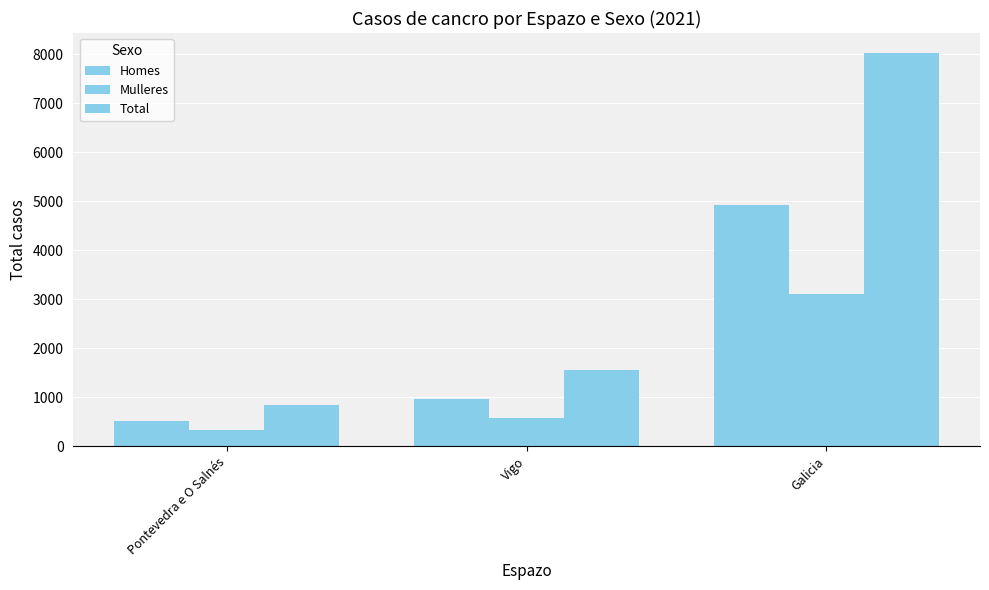

At which category does the chart reach its peak across all series?

Galicia